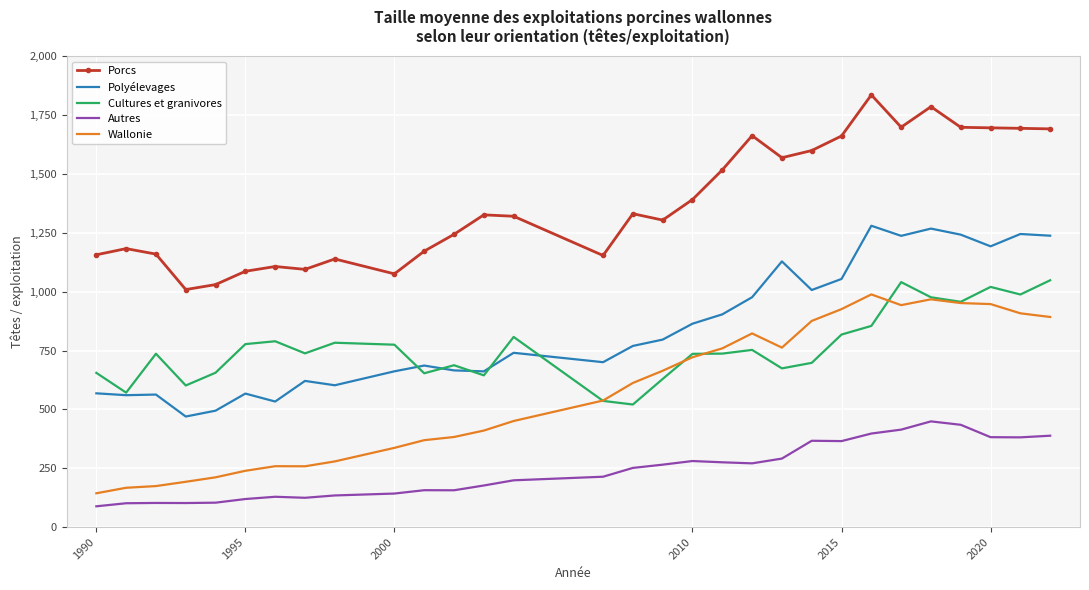

True or false: Autres and Wallonie cross at least once.

False